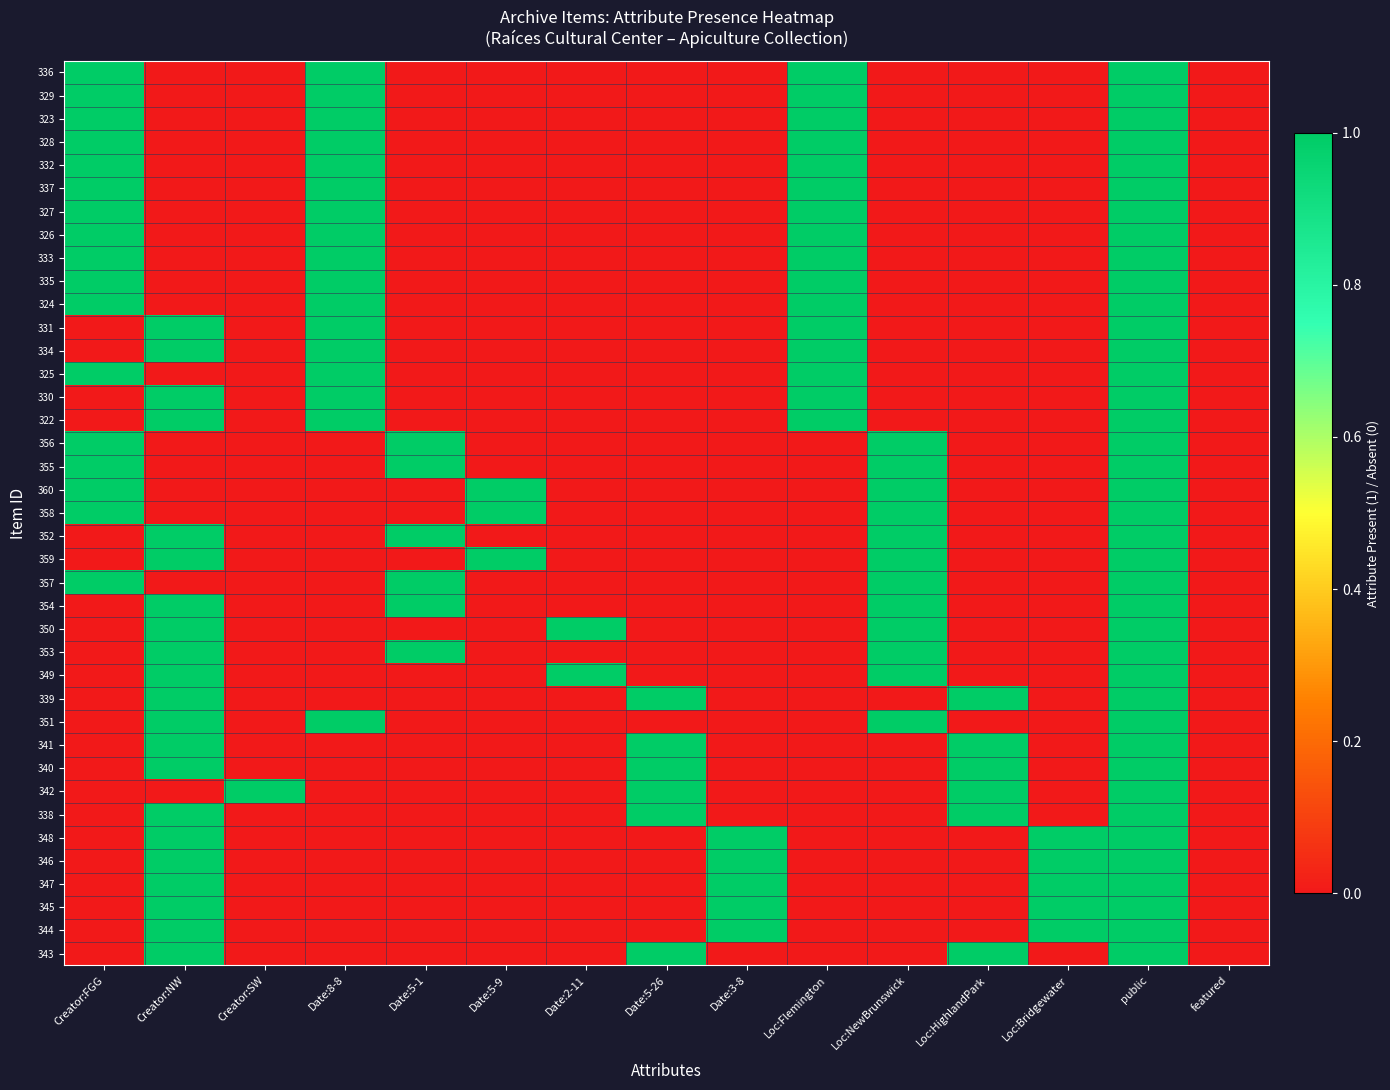

Reading left to right, list all the values displayed in this chart.

336: Creator:FGG=1	Creator:NW=0	Creator:SW=0	Date:8-8=1	Date:5-1=0	Date:5-9=0	Date:2-11=0	Date:5-26=0	Date:3-8=0	Loc:Flemington=1	Loc:NewBrunswick=0	Loc:HighlandPark=0	Loc:Bridgewater=0	public=1	featured=0
329: Creator:FGG=1	Creator:NW=0	Creator:SW=0	Date:8-8=1	Date:5-1=0	Date:5-9=0	Date:2-11=0	Date:5-26=0	Date:3-8=0	Loc:Flemington=1	Loc:NewBrunswick=0	Loc:HighlandPark=0	Loc:Bridgewater=0	public=1	featured=0
323: Creator:FGG=1	Creator:NW=0	Creator:SW=0	Date:8-8=1	Date:5-1=0	Date:5-9=0	Date:2-11=0	Date:5-26=0	Date:3-8=0	Loc:Flemington=1	Loc:NewBrunswick=0	Loc:HighlandPark=0	Loc:Bridgewater=0	public=1	featured=0
328: Creator:FGG=1	Creator:NW=0	Creator:SW=0	Date:8-8=1	Date:5-1=0	Date:5-9=0	Date:2-11=0	Date:5-26=0	Date:3-8=0	Loc:Flemington=1	Loc:NewBrunswick=0	Loc:HighlandPark=0	Loc:Bridgewater=0	public=1	featured=0
332: Creator:FGG=1	Creator:NW=0	Creator:SW=0	Date:8-8=1	Date:5-1=0	Date:5-9=0	Date:2-11=0	Date:5-26=0	Date:3-8=0	Loc:Flemington=1	Loc:NewBrunswick=0	Loc:HighlandPark=0	Loc:Bridgewater=0	public=1	featured=0
337: Creator:FGG=1	Creator:NW=0	Creator:SW=0	Date:8-8=1	Date:5-1=0	Date:5-9=0	Date:2-11=0	Date:5-26=0	Date:3-8=0	Loc:Flemington=1	Loc:NewBrunswick=0	Loc:HighlandPark=0	Loc:Bridgewater=0	public=1	featured=0
327: Creator:FGG=1	Creator:NW=0	Creator:SW=0	Date:8-8=1	Date:5-1=0	Date:5-9=0	Date:2-11=0	Date:5-26=0	Date:3-8=0	Loc:Flemington=1	Loc:NewBrunswick=0	Loc:HighlandPark=0	Loc:Bridgewater=0	public=1	featured=0
326: Creator:FGG=1	Creator:NW=0	Creator:SW=0	Date:8-8=1	Date:5-1=0	Date:5-9=0	Date:2-11=0	Date:5-26=0	Date:3-8=0	Loc:Flemington=1	Loc:NewBrunswick=0	Loc:HighlandPark=0	Loc:Bridgewater=0	public=1	featured=0
333: Creator:FGG=1	Creator:NW=0	Creator:SW=0	Date:8-8=1	Date:5-1=0	Date:5-9=0	Date:2-11=0	Date:5-26=0	Date:3-8=0	Loc:Flemington=1	Loc:NewBrunswick=0	Loc:HighlandPark=0	Loc:Bridgewater=0	public=1	featured=0
335: Creator:FGG=1	Creator:NW=0	Creator:SW=0	Date:8-8=1	Date:5-1=0	Date:5-9=0	Date:2-11=0	Date:5-26=0	Date:3-8=0	Loc:Flemington=1	Loc:NewBrunswick=0	Loc:HighlandPark=0	Loc:Bridgewater=0	public=1	featured=0
324: Creator:FGG=1	Creator:NW=0	Creator:SW=0	Date:8-8=1	Date:5-1=0	Date:5-9=0	Date:2-11=0	Date:5-26=0	Date:3-8=0	Loc:Flemington=1	Loc:NewBrunswick=0	Loc:HighlandPark=0	Loc:Bridgewater=0	public=1	featured=0
331: Creator:FGG=0	Creator:NW=1	Creator:SW=0	Date:8-8=1	Date:5-1=0	Date:5-9=0	Date:2-11=0	Date:5-26=0	Date:3-8=0	Loc:Flemington=1	Loc:NewBrunswick=0	Loc:HighlandPark=0	Loc:Bridgewater=0	public=1	featured=0
334: Creator:FGG=0	Creator:NW=1	Creator:SW=0	Date:8-8=1	Date:5-1=0	Date:5-9=0	Date:2-11=0	Date:5-26=0	Date:3-8=0	Loc:Flemington=1	Loc:NewBrunswick=0	Loc:HighlandPark=0	Loc:Bridgewater=0	public=1	featured=0
325: Creator:FGG=1	Creator:NW=0	Creator:SW=0	Date:8-8=1	Date:5-1=0	Date:5-9=0	Date:2-11=0	Date:5-26=0	Date:3-8=0	Loc:Flemington=1	Loc:NewBrunswick=0	Loc:HighlandPark=0	Loc:Bridgewater=0	public=1	featured=0
330: Creator:FGG=0	Creator:NW=1	Creator:SW=0	Date:8-8=1	Date:5-1=0	Date:5-9=0	Date:2-11=0	Date:5-26=0	Date:3-8=0	Loc:Flemington=1	Loc:NewBrunswick=0	Loc:HighlandPark=0	Loc:Bridgewater=0	public=1	featured=0
322: Creator:FGG=0	Creator:NW=1	Creator:SW=0	Date:8-8=1	Date:5-1=0	Date:5-9=0	Date:2-11=0	Date:5-26=0	Date:3-8=0	Loc:Flemington=1	Loc:NewBrunswick=0	Loc:HighlandPark=0	Loc:Bridgewater=0	public=1	featured=0
356: Creator:FGG=1	Creator:NW=0	Creator:SW=0	Date:8-8=0	Date:5-1=1	Date:5-9=0	Date:2-11=0	Date:5-26=0	Date:3-8=0	Loc:Flemington=0	Loc:NewBrunswick=1	Loc:HighlandPark=0	Loc:Bridgewater=0	public=1	featured=0
355: Creator:FGG=1	Creator:NW=0	Creator:SW=0	Date:8-8=0	Date:5-1=1	Date:5-9=0	Date:2-11=0	Date:5-26=0	Date:3-8=0	Loc:Flemington=0	Loc:NewBrunswick=1	Loc:HighlandPark=0	Loc:Bridgewater=0	public=1	featured=0
360: Creator:FGG=1	Creator:NW=0	Creator:SW=0	Date:8-8=0	Date:5-1=0	Date:5-9=1	Date:2-11=0	Date:5-26=0	Date:3-8=0	Loc:Flemington=0	Loc:NewBrunswick=1	Loc:HighlandPark=0	Loc:Bridgewater=0	public=1	featured=0
358: Creator:FGG=1	Creator:NW=0	Creator:SW=0	Date:8-8=0	Date:5-1=0	Date:5-9=1	Date:2-11=0	Date:5-26=0	Date:3-8=0	Loc:Flemington=0	Loc:NewBrunswick=1	Loc:HighlandPark=0	Loc:Bridgewater=0	public=1	featured=0
352: Creator:FGG=0	Creator:NW=1	Creator:SW=0	Date:8-8=0	Date:5-1=1	Date:5-9=0	Date:2-11=0	Date:5-26=0	Date:3-8=0	Loc:Flemington=0	Loc:NewBrunswick=1	Loc:HighlandPark=0	Loc:Bridgewater=0	public=1	featured=0
359: Creator:FGG=0	Creator:NW=1	Creator:SW=0	Date:8-8=0	Date:5-1=0	Date:5-9=1	Date:2-11=0	Date:5-26=0	Date:3-8=0	Loc:Flemington=0	Loc:NewBrunswick=1	Loc:HighlandPark=0	Loc:Bridgewater=0	public=1	featured=0
357: Creator:FGG=1	Creator:NW=0	Creator:SW=0	Date:8-8=0	Date:5-1=1	Date:5-9=0	Date:2-11=0	Date:5-26=0	Date:3-8=0	Loc:Flemington=0	Loc:NewBrunswick=1	Loc:HighlandPark=0	Loc:Bridgewater=0	public=1	featured=0
354: Creator:FGG=0	Creator:NW=1	Creator:SW=0	Date:8-8=0	Date:5-1=1	Date:5-9=0	Date:2-11=0	Date:5-26=0	Date:3-8=0	Loc:Flemington=0	Loc:NewBrunswick=1	Loc:HighlandPark=0	Loc:Bridgewater=0	public=1	featured=0
350: Creator:FGG=0	Creator:NW=1	Creator:SW=0	Date:8-8=0	Date:5-1=0	Date:5-9=0	Date:2-11=1	Date:5-26=0	Date:3-8=0	Loc:Flemington=0	Loc:NewBrunswick=1	Loc:HighlandPark=0	Loc:Bridgewater=0	public=1	featured=0
353: Creator:FGG=0	Creator:NW=1	Creator:SW=0	Date:8-8=0	Date:5-1=1	Date:5-9=0	Date:2-11=0	Date:5-26=0	Date:3-8=0	Loc:Flemington=0	Loc:NewBrunswick=1	Loc:HighlandPark=0	Loc:Bridgewater=0	public=1	featured=0
349: Creator:FGG=0	Creator:NW=1	Creator:SW=0	Date:8-8=0	Date:5-1=0	Date:5-9=0	Date:2-11=1	Date:5-26=0	Date:3-8=0	Loc:Flemington=0	Loc:NewBrunswick=1	Loc:HighlandPark=0	Loc:Bridgewater=0	public=1	featured=0
339: Creator:FGG=0	Creator:NW=1	Creator:SW=0	Date:8-8=0	Date:5-1=0	Date:5-9=0	Date:2-11=0	Date:5-26=1	Date:3-8=0	Loc:Flemington=0	Loc:NewBrunswick=0	Loc:HighlandPark=1	Loc:Bridgewater=0	public=1	featured=0
351: Creator:FGG=0	Creator:NW=1	Creator:SW=0	Date:8-8=1	Date:5-1=0	Date:5-9=0	Date:2-11=0	Date:5-26=0	Date:3-8=0	Loc:Flemington=0	Loc:NewBrunswick=1	Loc:HighlandPark=0	Loc:Bridgewater=0	public=1	featured=0
341: Creator:FGG=0	Creator:NW=1	Creator:SW=0	Date:8-8=0	Date:5-1=0	Date:5-9=0	Date:2-11=0	Date:5-26=1	Date:3-8=0	Loc:Flemington=0	Loc:NewBrunswick=0	Loc:HighlandPark=1	Loc:Bridgewater=0	public=1	featured=0
340: Creator:FGG=0	Creator:NW=1	Creator:SW=0	Date:8-8=0	Date:5-1=0	Date:5-9=0	Date:2-11=0	Date:5-26=1	Date:3-8=0	Loc:Flemington=0	Loc:NewBrunswick=0	Loc:HighlandPark=1	Loc:Bridgewater=0	public=1	featured=0
342: Creator:FGG=0	Creator:NW=0	Creator:SW=1	Date:8-8=0	Date:5-1=0	Date:5-9=0	Date:2-11=0	Date:5-26=1	Date:3-8=0	Loc:Flemington=0	Loc:NewBrunswick=0	Loc:HighlandPark=1	Loc:Bridgewater=0	public=1	featured=0
338: Creator:FGG=0	Creator:NW=1	Creator:SW=0	Date:8-8=0	Date:5-1=0	Date:5-9=0	Date:2-11=0	Date:5-26=1	Date:3-8=0	Loc:Flemington=0	Loc:NewBrunswick=0	Loc:HighlandPark=1	Loc:Bridgewater=0	public=1	featured=0
348: Creator:FGG=0	Creator:NW=1	Creator:SW=0	Date:8-8=0	Date:5-1=0	Date:5-9=0	Date:2-11=0	Date:5-26=0	Date:3-8=1	Loc:Flemington=0	Loc:NewBrunswick=0	Loc:HighlandPark=0	Loc:Bridgewater=1	public=1	featured=0
346: Creator:FGG=0	Creator:NW=1	Creator:SW=0	Date:8-8=0	Date:5-1=0	Date:5-9=0	Date:2-11=0	Date:5-26=0	Date:3-8=1	Loc:Flemington=0	Loc:NewBrunswick=0	Loc:HighlandPark=0	Loc:Bridgewater=1	public=1	featured=0
347: Creator:FGG=0	Creator:NW=1	Creator:SW=0	Date:8-8=0	Date:5-1=0	Date:5-9=0	Date:2-11=0	Date:5-26=0	Date:3-8=1	Loc:Flemington=0	Loc:NewBrunswick=0	Loc:HighlandPark=0	Loc:Bridgewater=1	public=1	featured=0
345: Creator:FGG=0	Creator:NW=1	Creator:SW=0	Date:8-8=0	Date:5-1=0	Date:5-9=0	Date:2-11=0	Date:5-26=0	Date:3-8=1	Loc:Flemington=0	Loc:NewBrunswick=0	Loc:HighlandPark=0	Loc:Bridgewater=1	public=1	featured=0
344: Creator:FGG=0	Creator:NW=1	Creator:SW=0	Date:8-8=0	Date:5-1=0	Date:5-9=0	Date:2-11=0	Date:5-26=0	Date:3-8=1	Loc:Flemington=0	Loc:NewBrunswick=0	Loc:HighlandPark=0	Loc:Bridgewater=1	public=1	featured=0
343: Creator:FGG=0	Creator:NW=1	Creator:SW=0	Date:8-8=0	Date:5-1=0	Date:5-9=0	Date:2-11=0	Date:5-26=1	Date:3-8=0	Loc:Flemington=0	Loc:NewBrunswick=0	Loc:HighlandPark=1	Loc:Bridgewater=0	public=1	featured=0